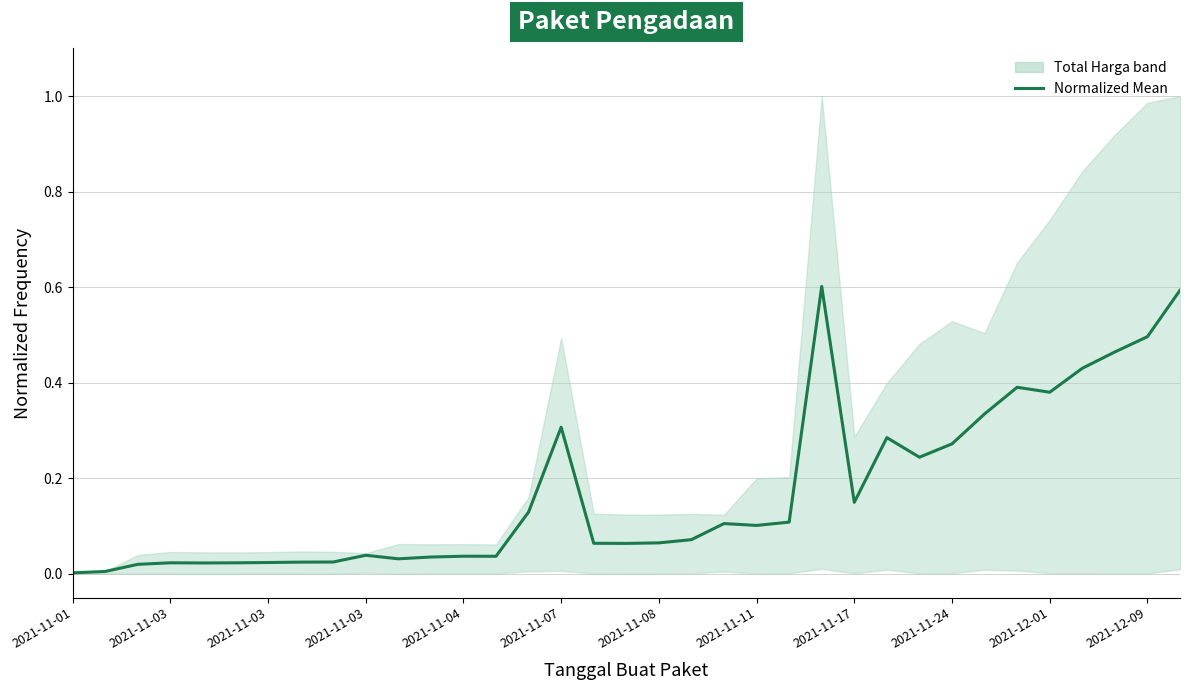

At which category does the chart reach its minimum across all series?

2021-11-01